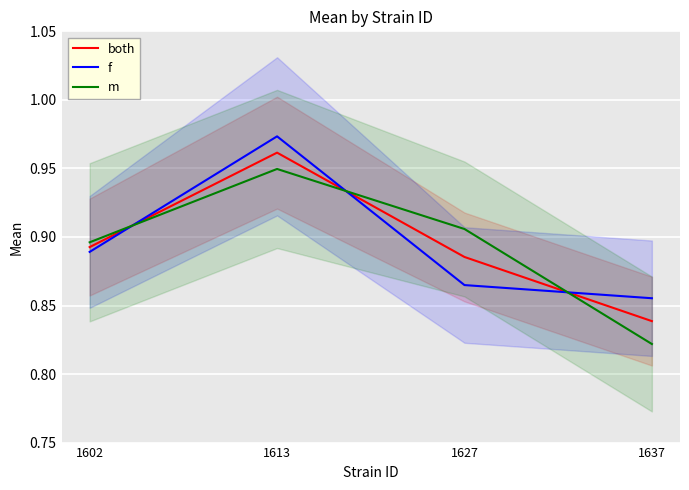

List the series in order of their peak value, highest first.

f, both, m